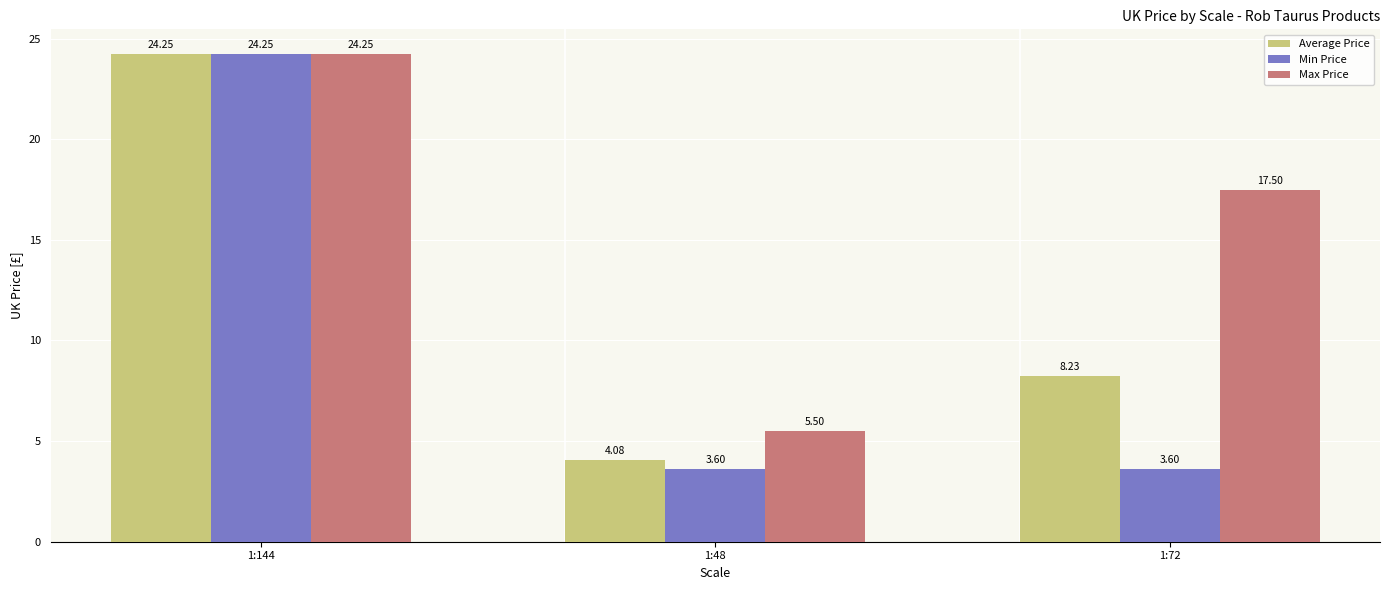

At which category is the sum across all series the highest?

1:144